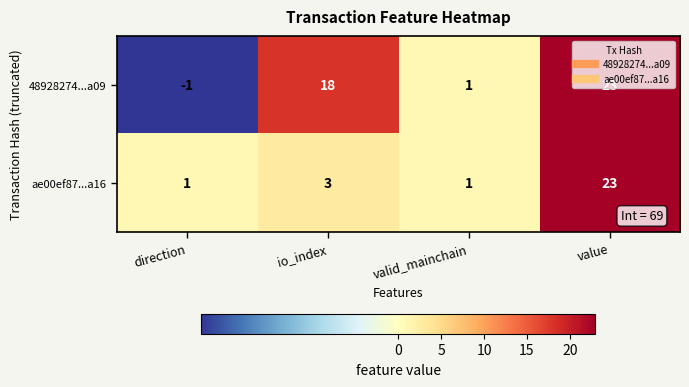

Count the number of categories in the chart.

4